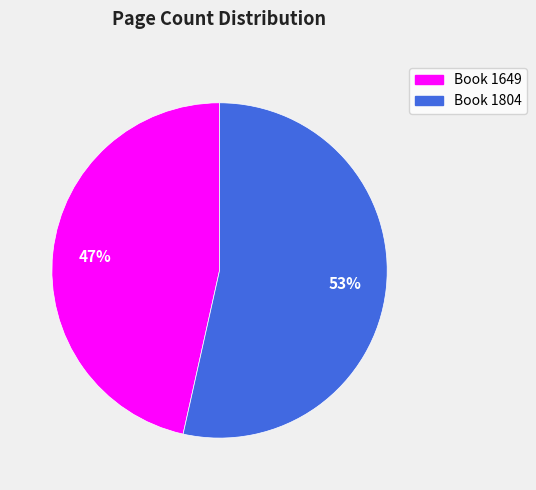

Does any single category account for the majority?

Yes